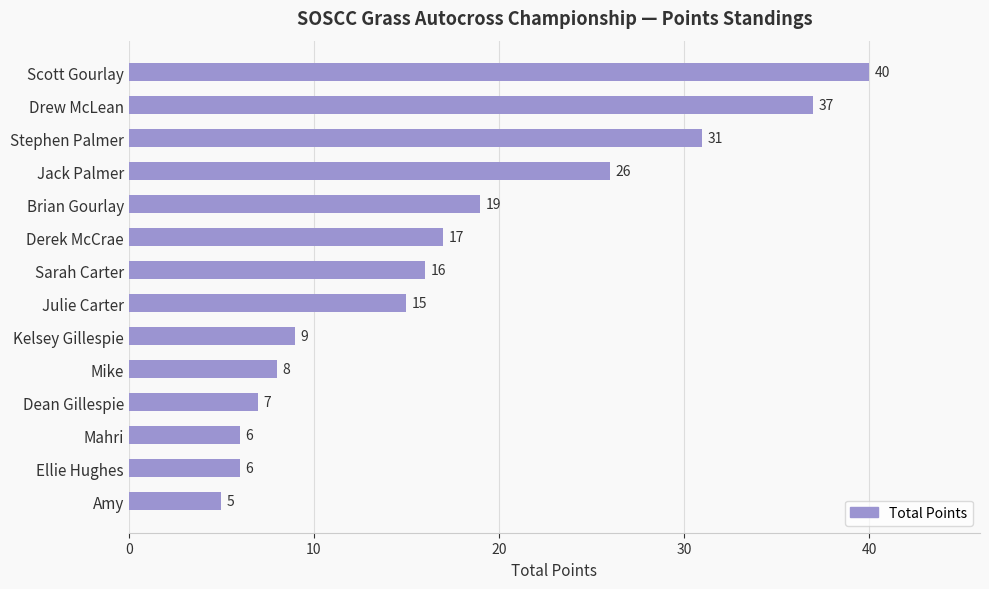

The chart shows a value of 5 at Mike. True or false?

False